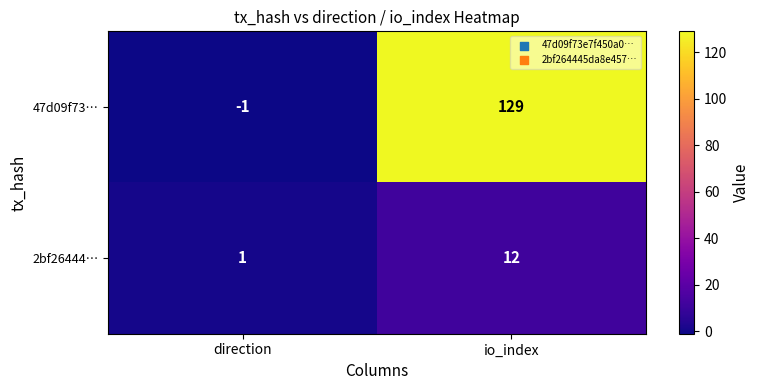

What is the difference between the 47d09f73… values at direction and io_index?

130